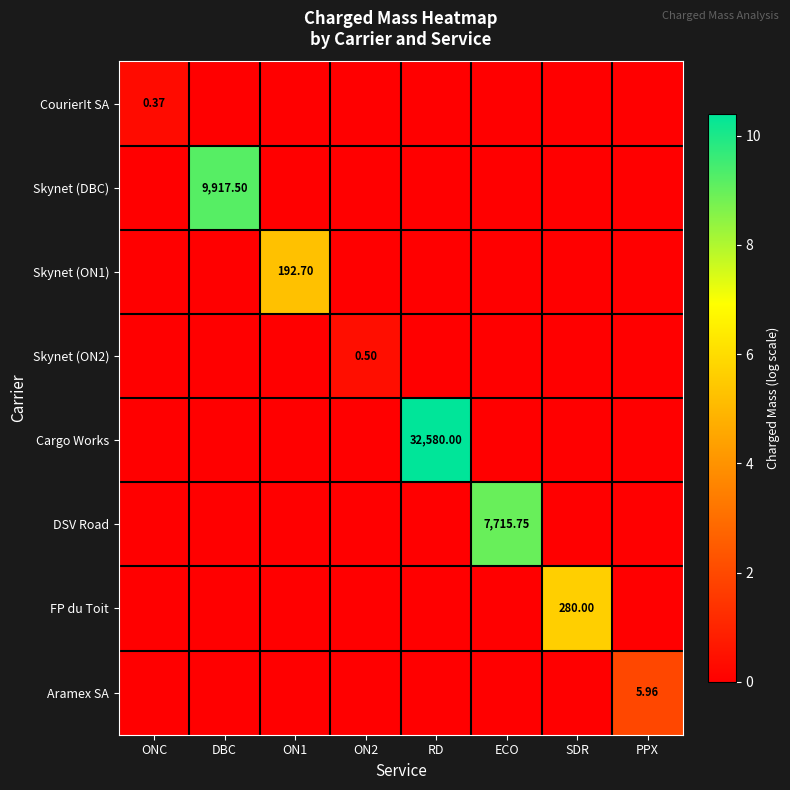

Which series has the largest total across all categories?

Cargo Works